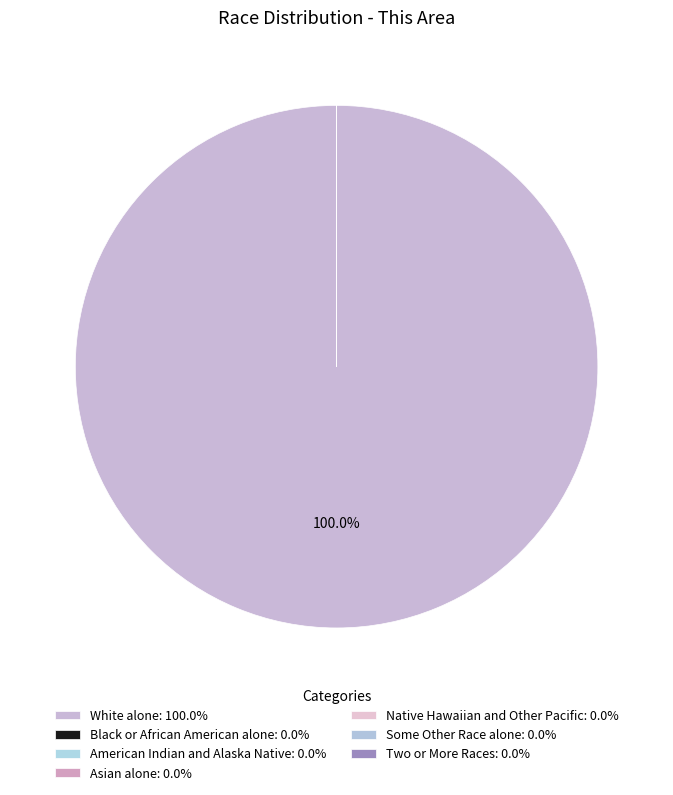

What is the largest slice in the pie chart?

White alone